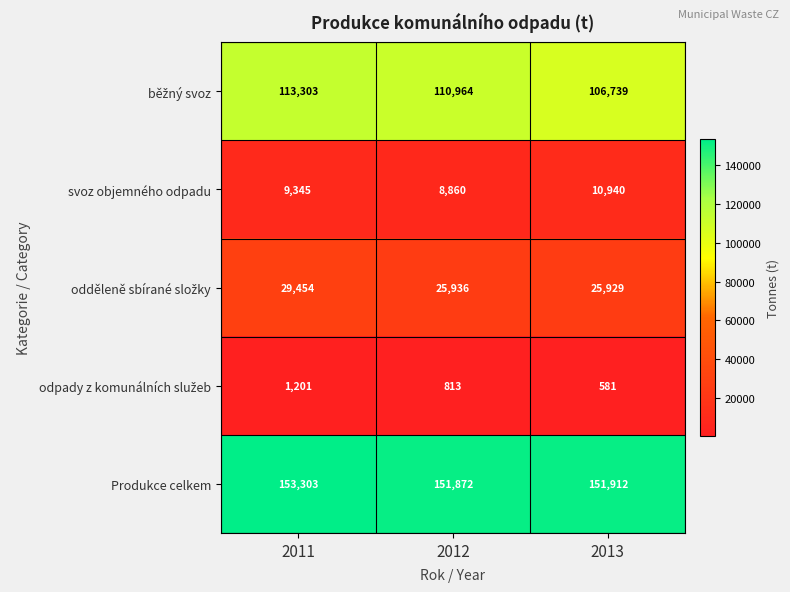

List the labels in order of svoz objemného odpadu value, smallest first.

2012, 2011, 2013